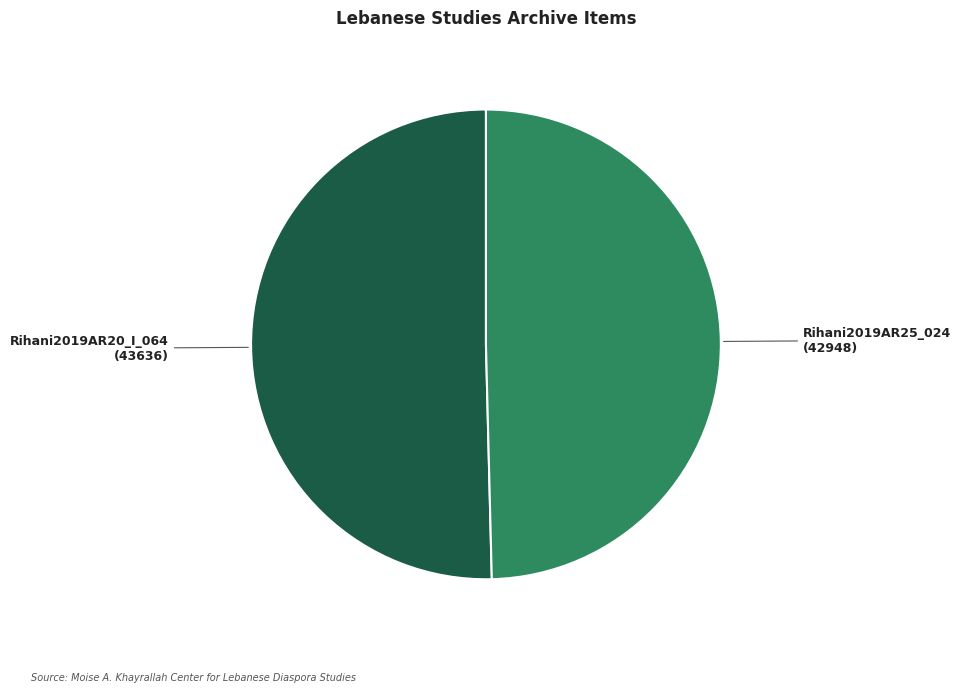

Is there any slice that represents more than half of the pie?

Yes